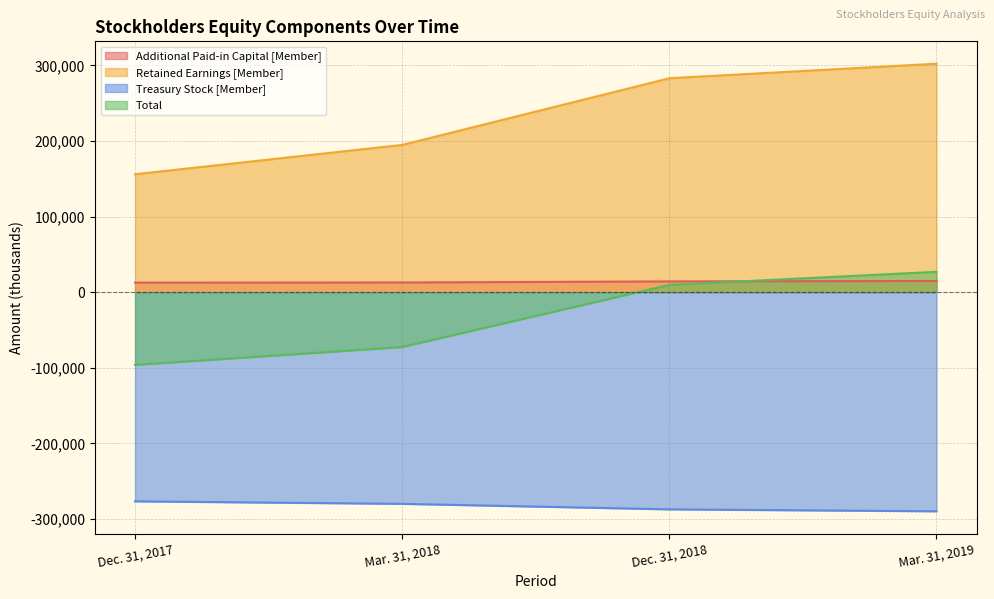

Between Dec. 31, 2018 and Dec. 31, 2017, which is larger?

Dec. 31, 2018